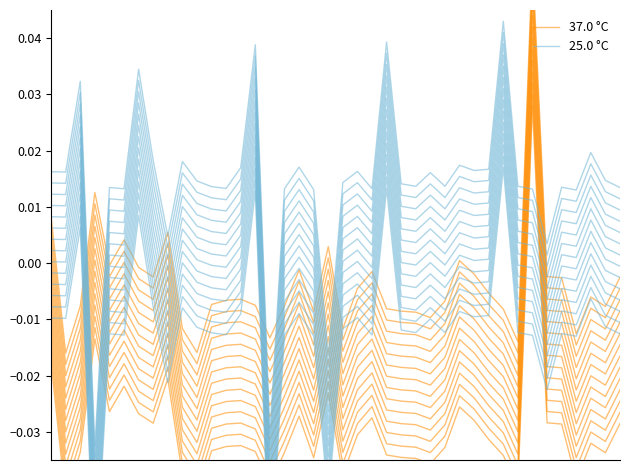

Reading left to right, transcribe all the data shown in this chart.

37.0 °C: 0=-0.0	1=-0.0	2=-0.0	3=-0.0	4=-0.0	5=-0.0	6=-0.0	7=-0.0	8=-0.0	9=-0.0	10=-0.0	11=-0.0	12=-0.0	13=-0.0	14=-0.0	15=-0.0	16=-0.0	17=-0.0	18=-0.0	19=-0.0	20=-0.0	21=-0.0	22=-0.0	23=-0.0	24=-0.0	25=-0.0	26=-0.0	27=-0.0	28=-0.0	29=-0.0	30=-0.0	31=-0.0	32=-0.0	33=0.0	34=-0.0	35=-0.0	36=-0.0	37=-0.0	38=-0.0	39=-0.0
25.0 °C: 0=0.0	1=0.0	2=0.0	3=-0.0	4=0.0	5=0.0	6=0.0	7=0.0	8=0.0	9=0.0	10=0.0	11=0.0	12=0.0	13=0.0	14=0.0	15=-0.0	16=0.0	17=0.0	18=0.0	19=-0.0	20=0.0	21=0.0	22=0.0	23=0.0	24=0.0	25=0.0	26=0.0	27=0.0	28=0.0	29=0.0	30=0.0	31=0.0	32=0.0	33=0.0	34=0.0	35=0.0	36=0.0	37=0.0	38=0.0	39=0.0